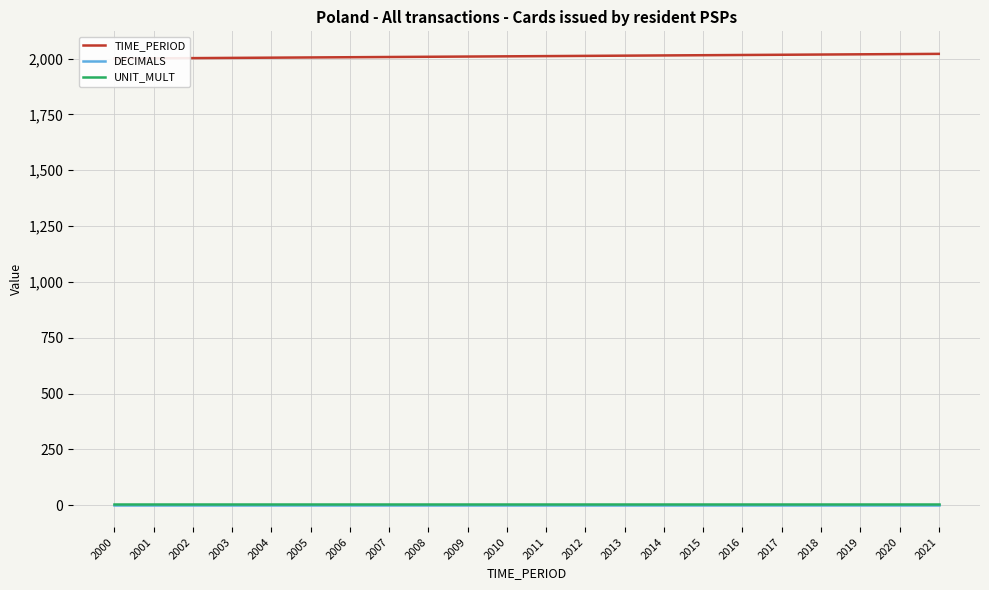

Where is DECIMALS nearest to the value 3?

2000